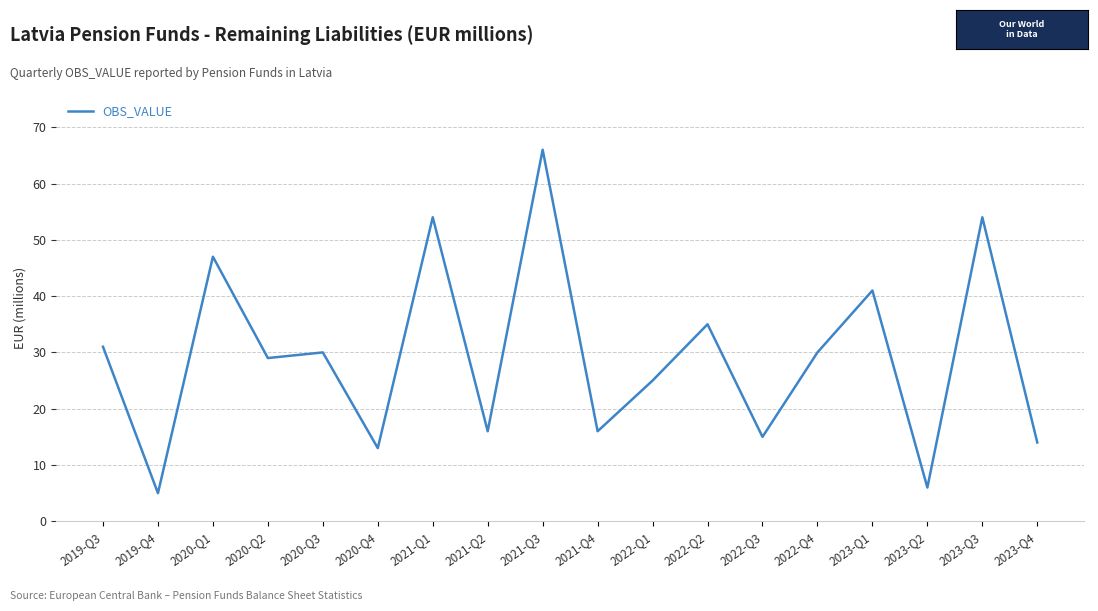

What is the approximate value at 2020-Q1, to the nearest 10?

50